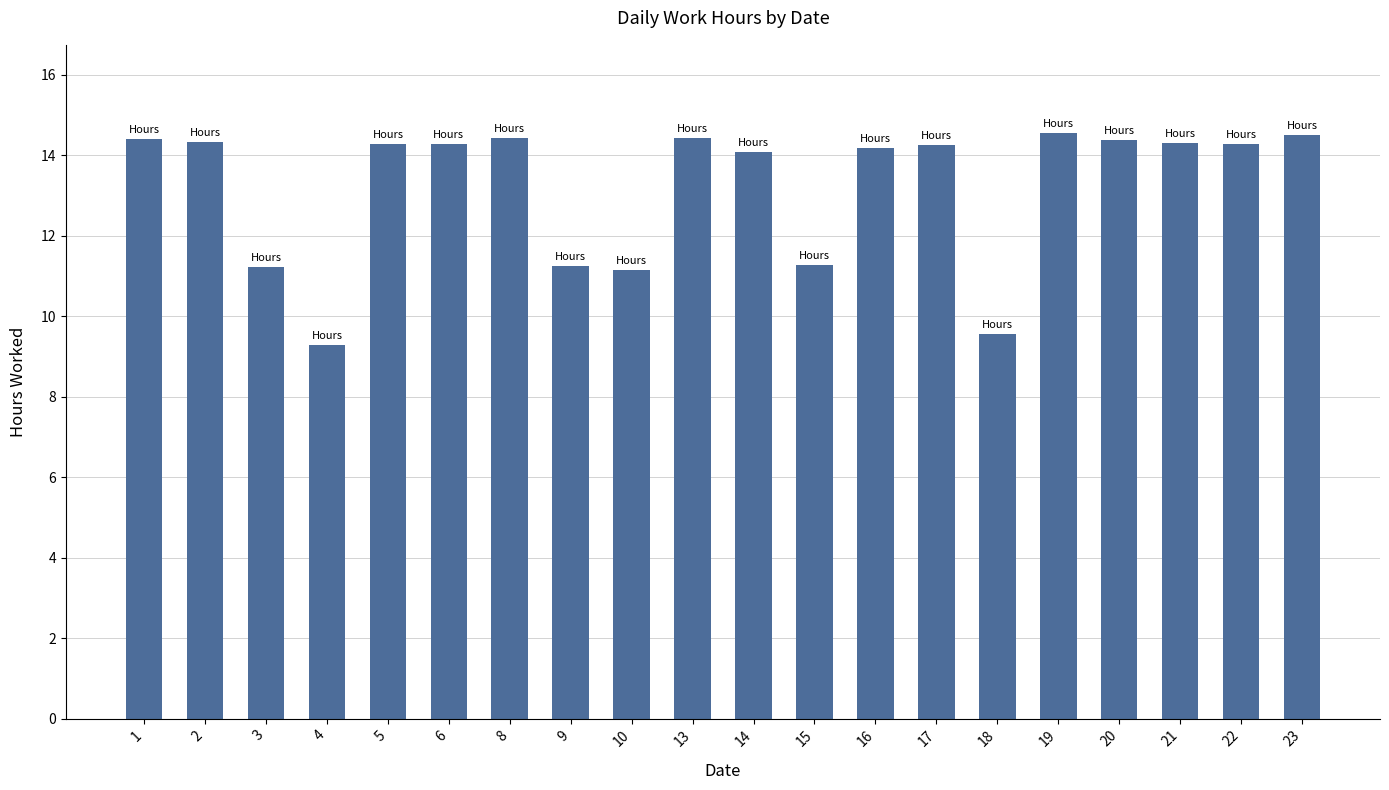

What is the value of the 10th bar from the left?

14.4